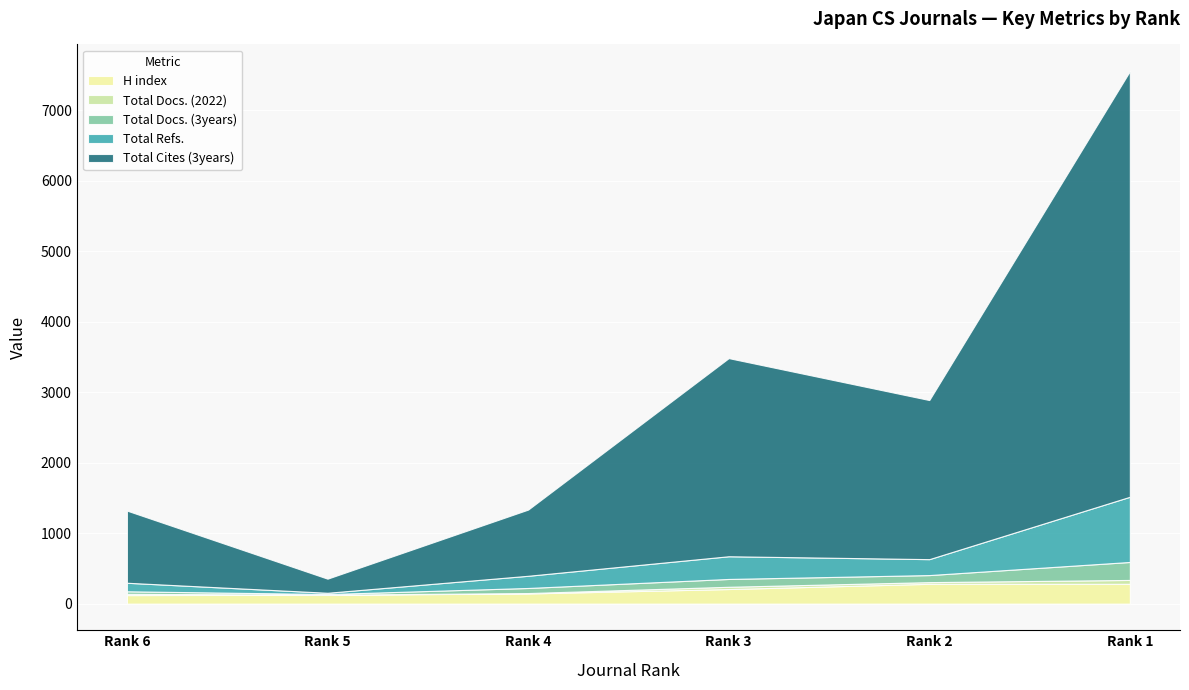

Which has a higher value, Rank 5 or Rank 4?

Rank 4